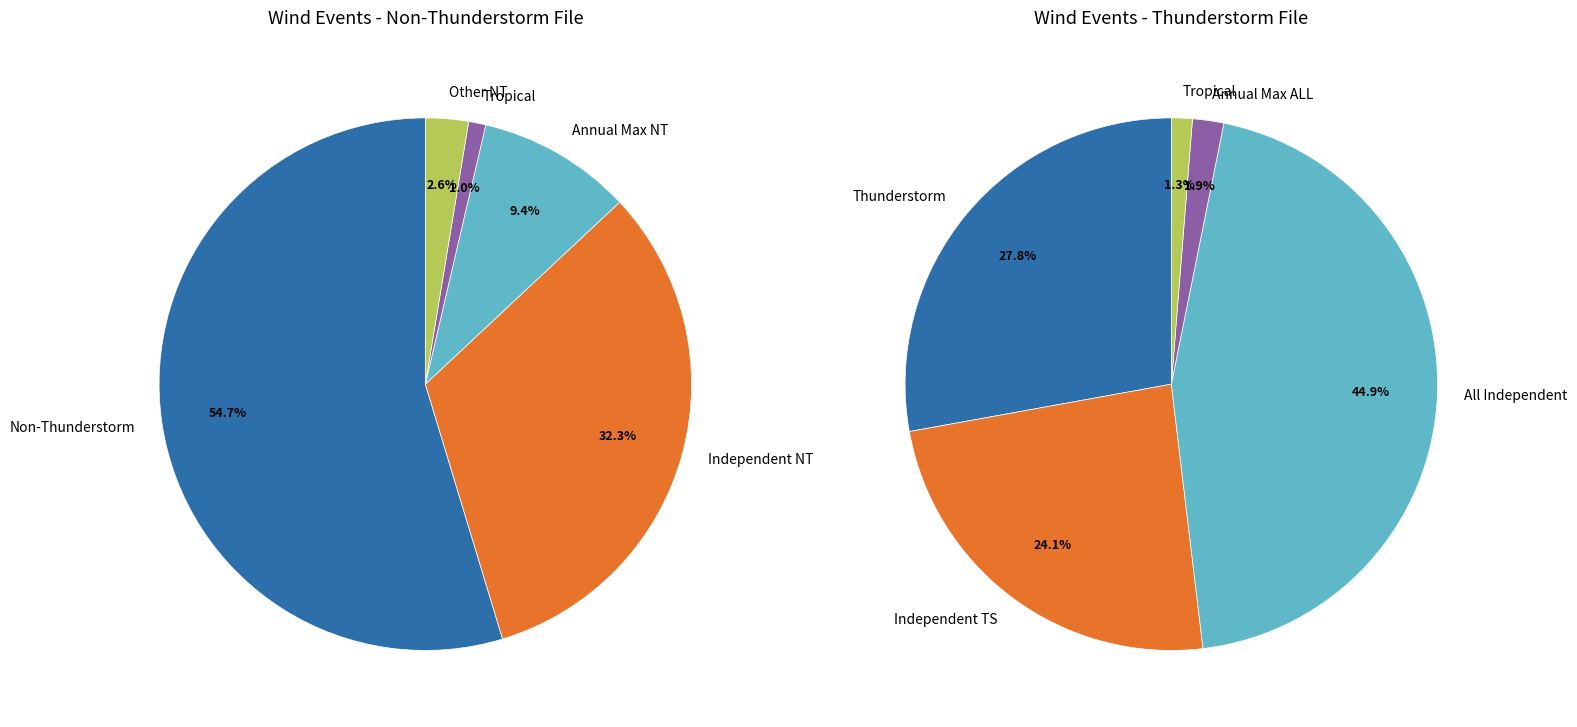

How many segments does this pie chart have?

5